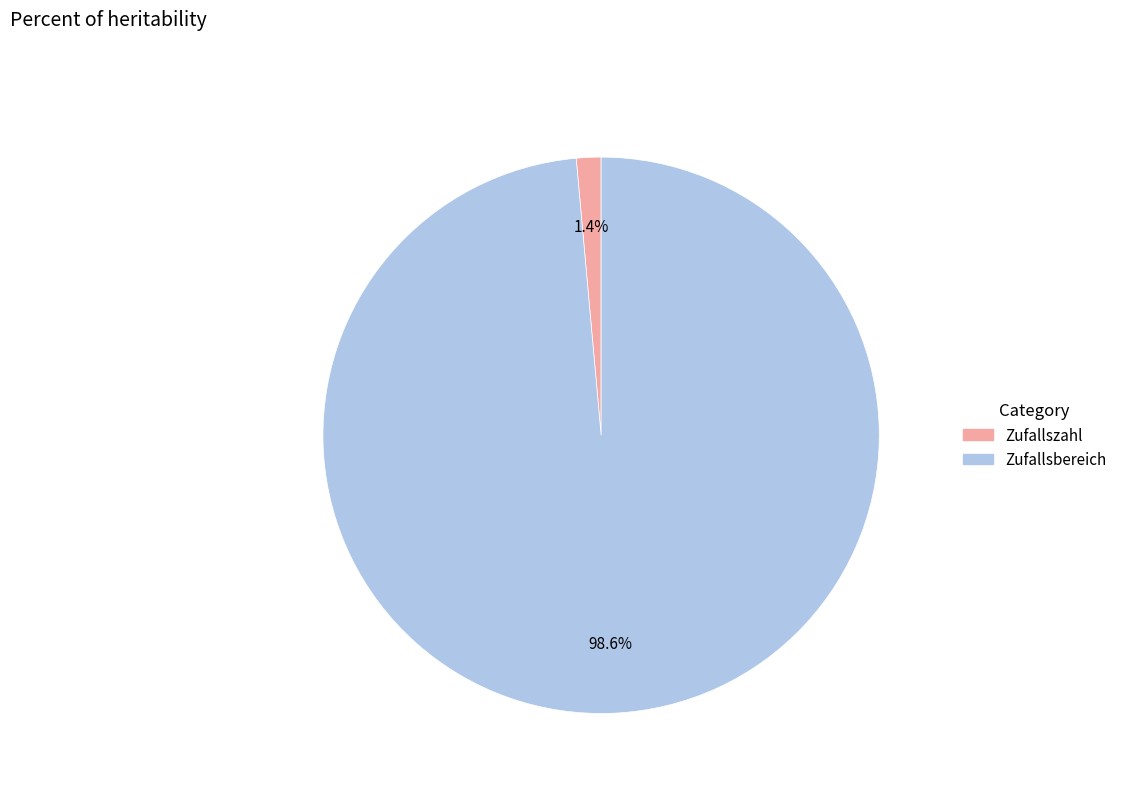

To the nearest percent, what is the difference between the largest and smallest slice percentages?

97%